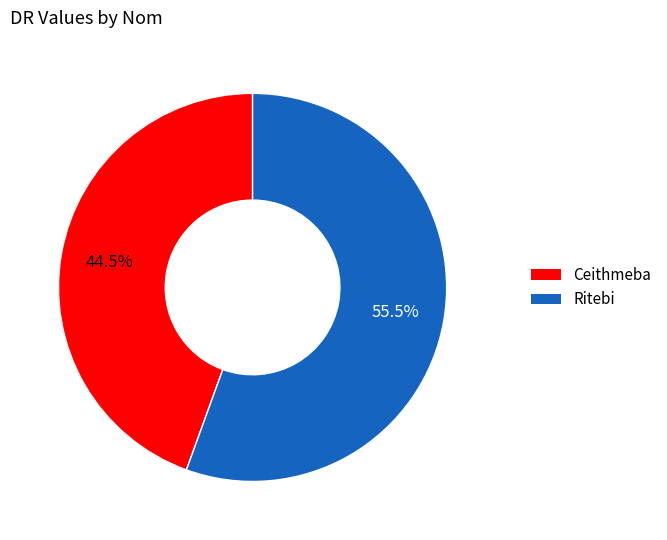

What is the majority slice?

Ritebi